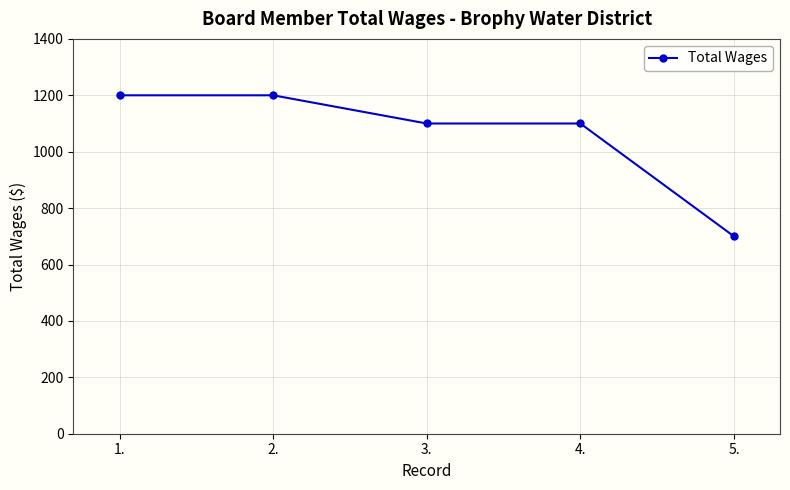

What is the smallest value displayed?

700